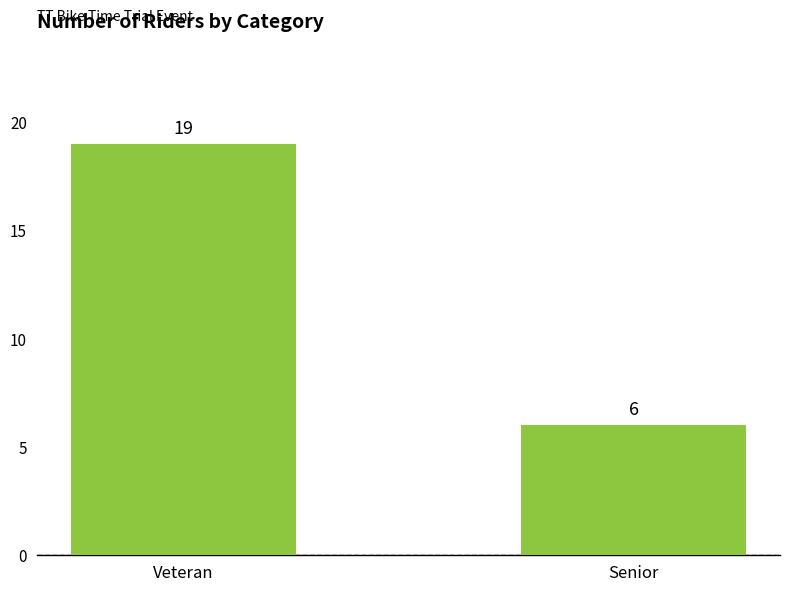

Reading left to right, transcribe all the data shown in this chart.

Veteran=19	Senior=6